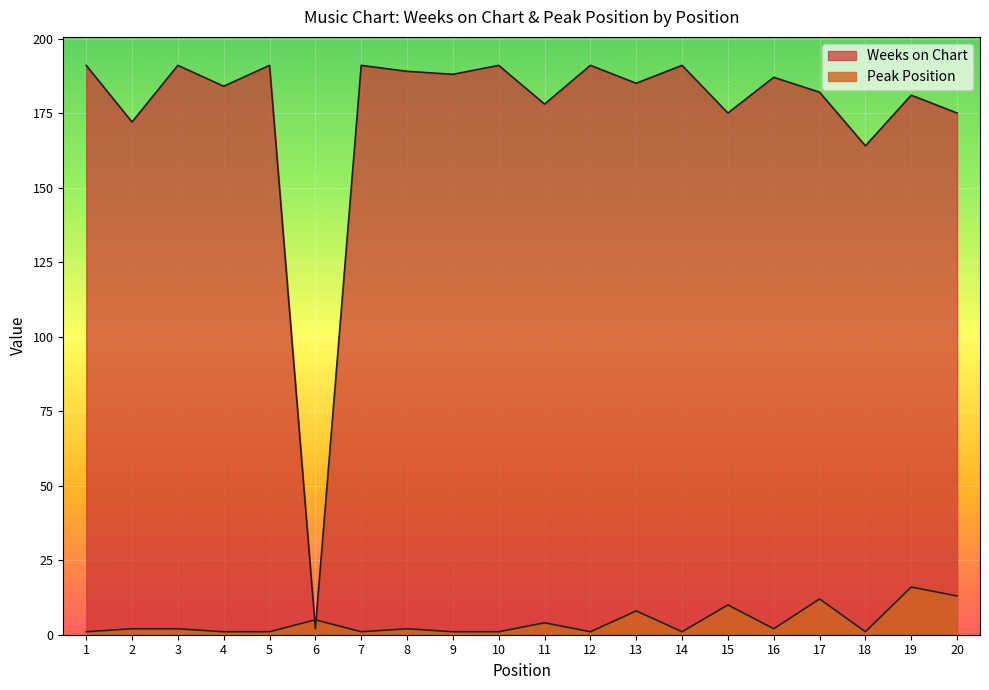

What is the approximate value of Weeks on Chart at 1, to the nearest 5?

190